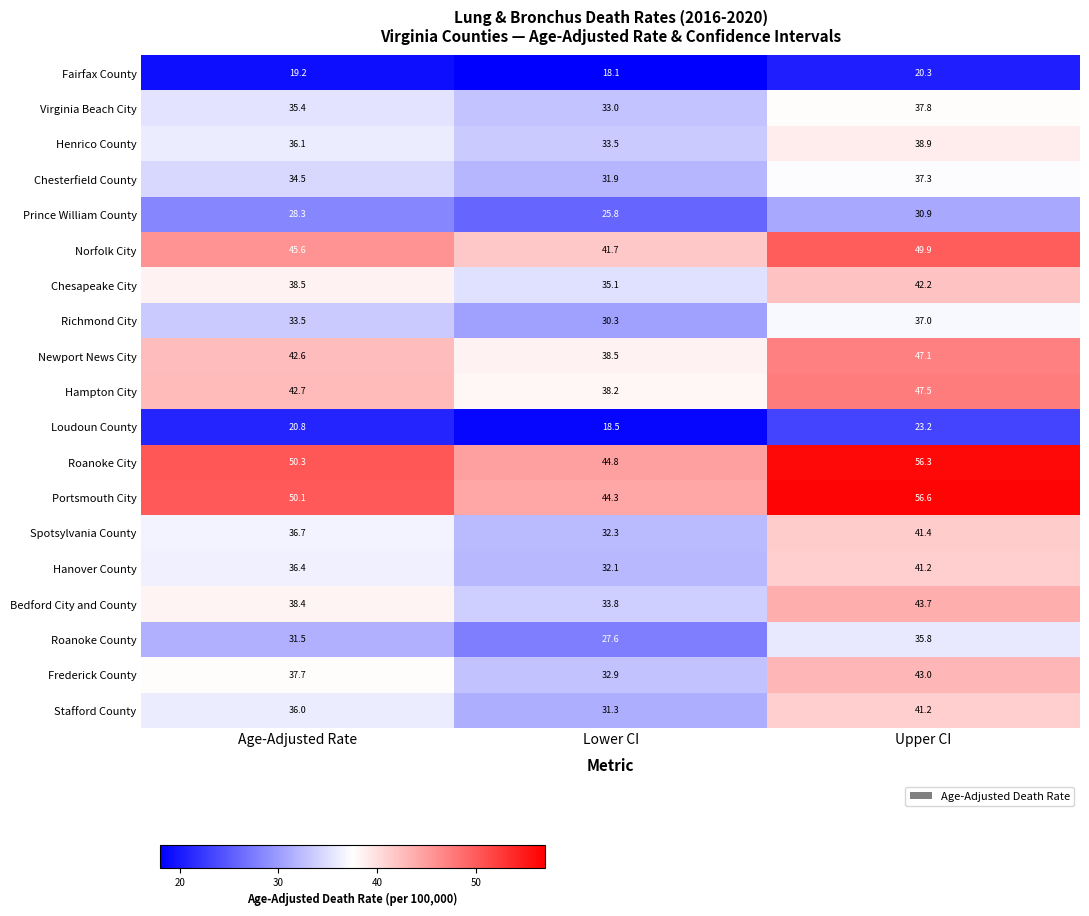

At how many categories does at least one series exceed 37?

3